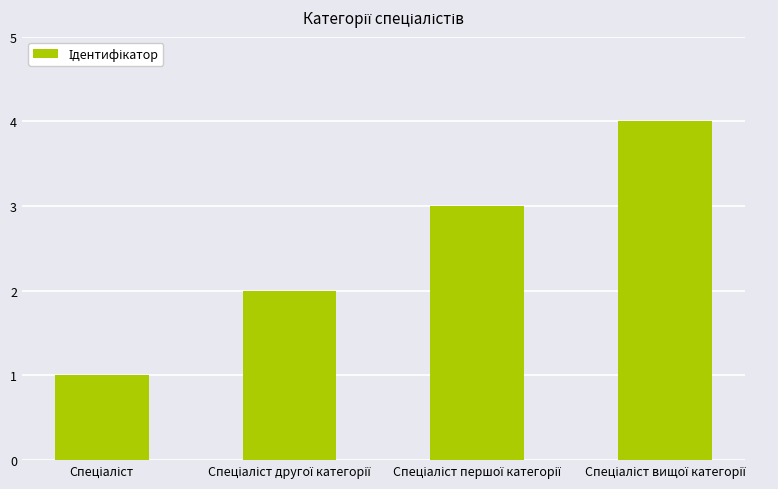

What is the minimum value shown in the chart?

1